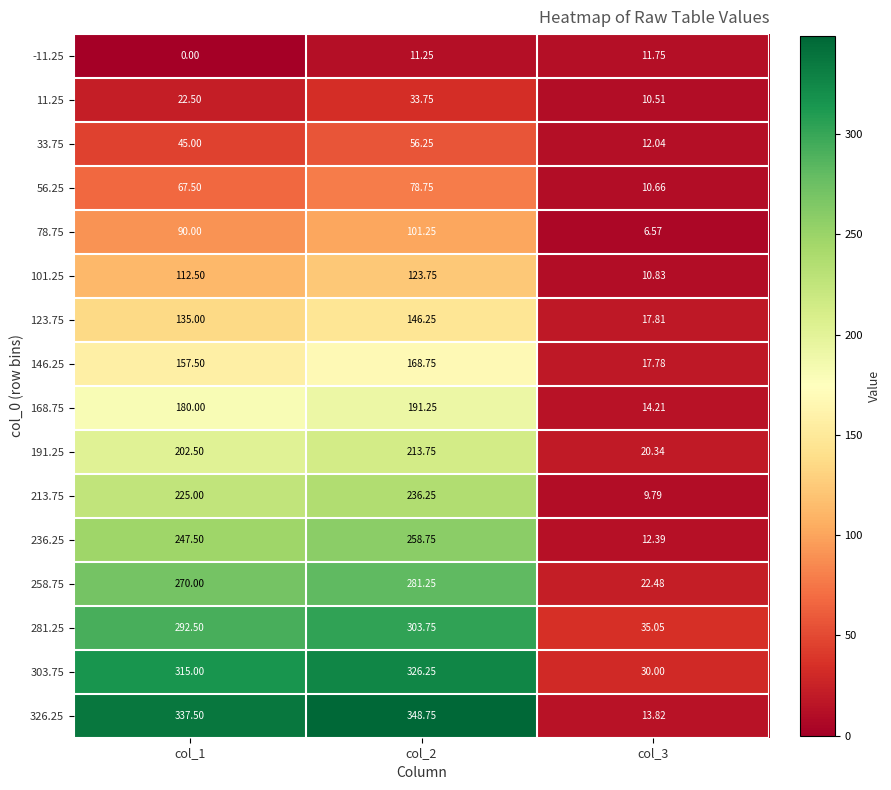

Is the value of 56.25 at col_3 greater than the value of 191.25 at col_2?

No